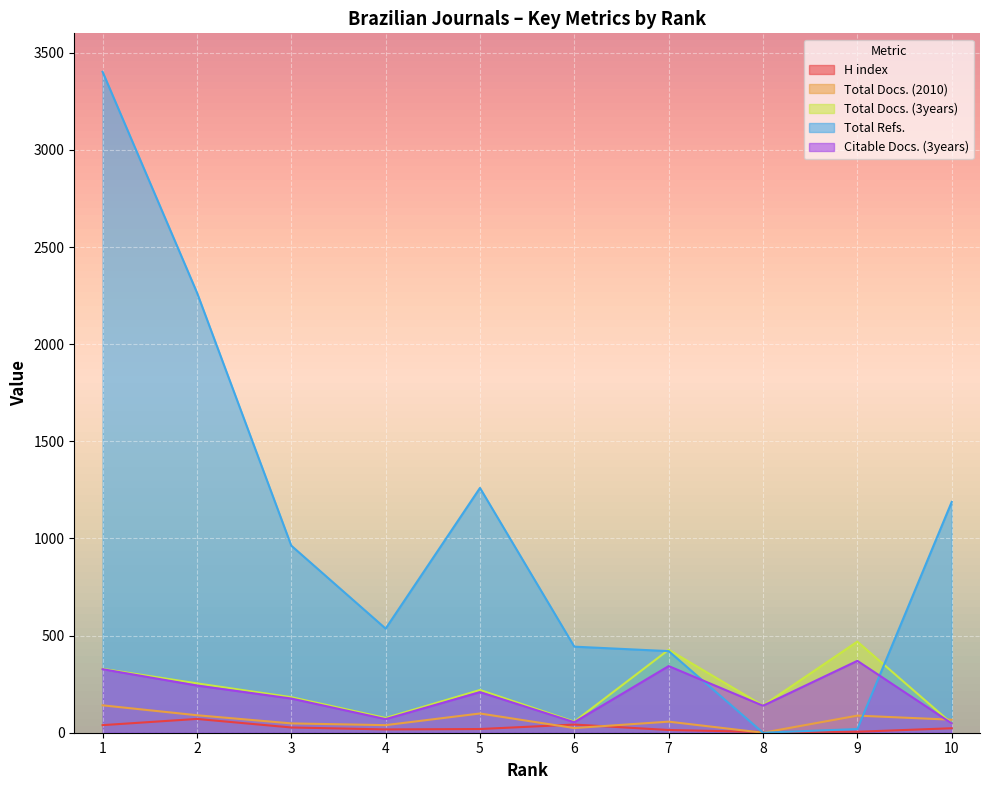

How many lines are shown in the chart?

5